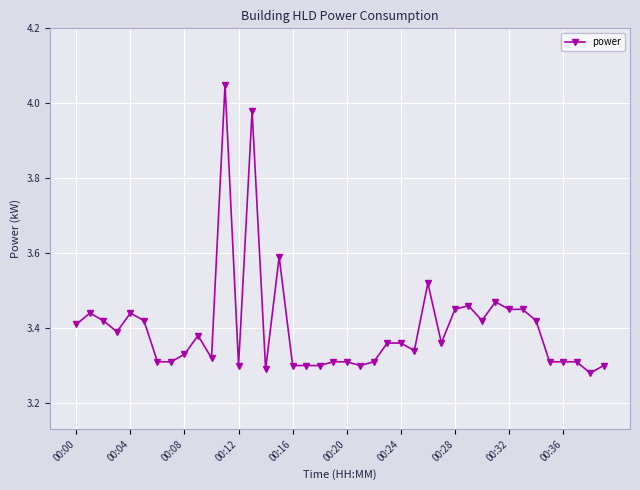

What is the difference between the maximum and minimum values?

0.8